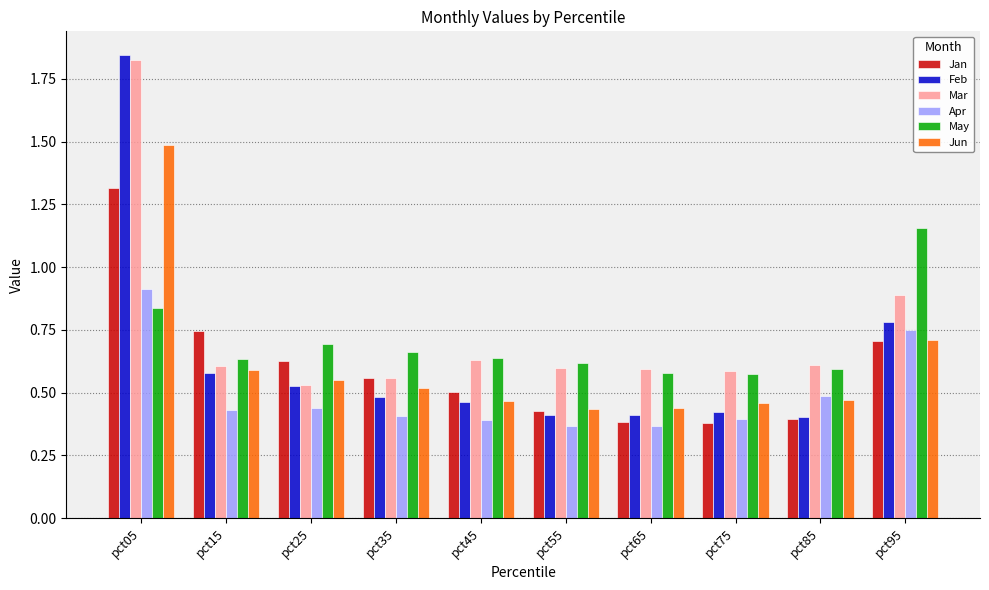

How many bars are there in total?

60